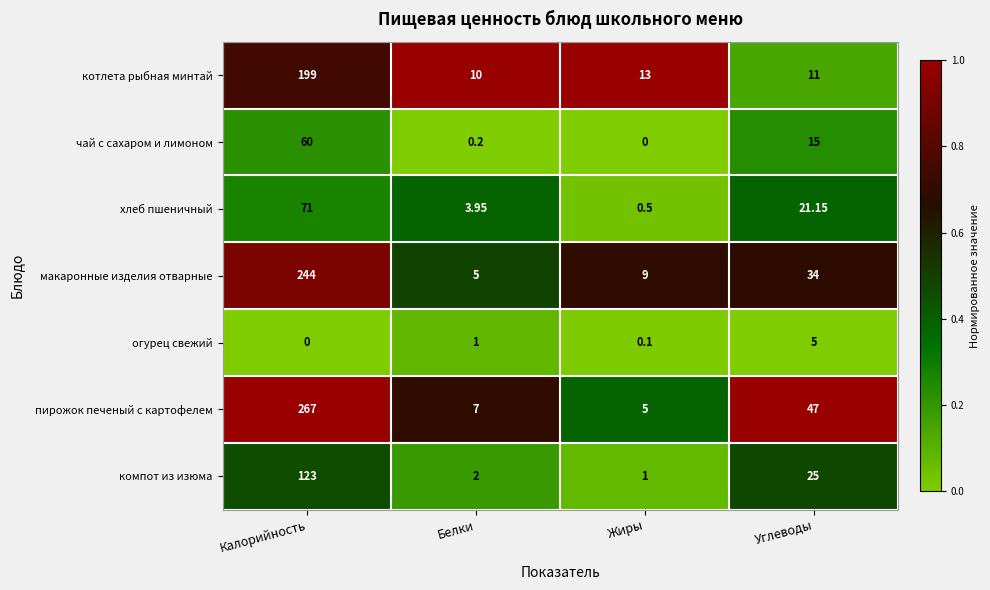

Is the value of котлета рыбная минтай at Белки greater than the value of огурец свежий at Калорийность?

Yes